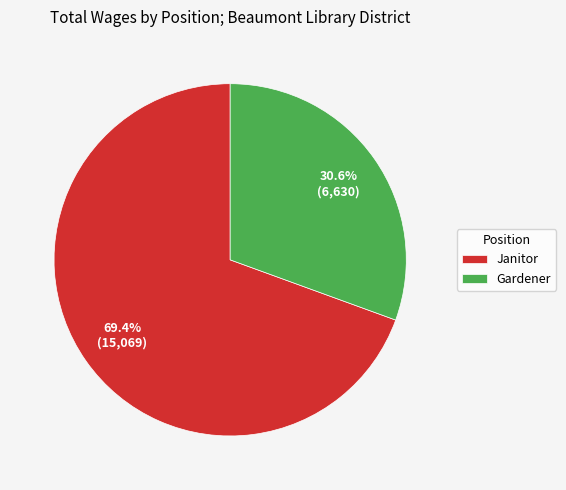

Combined, do Gardener and Janitor account for over 50%?

Yes